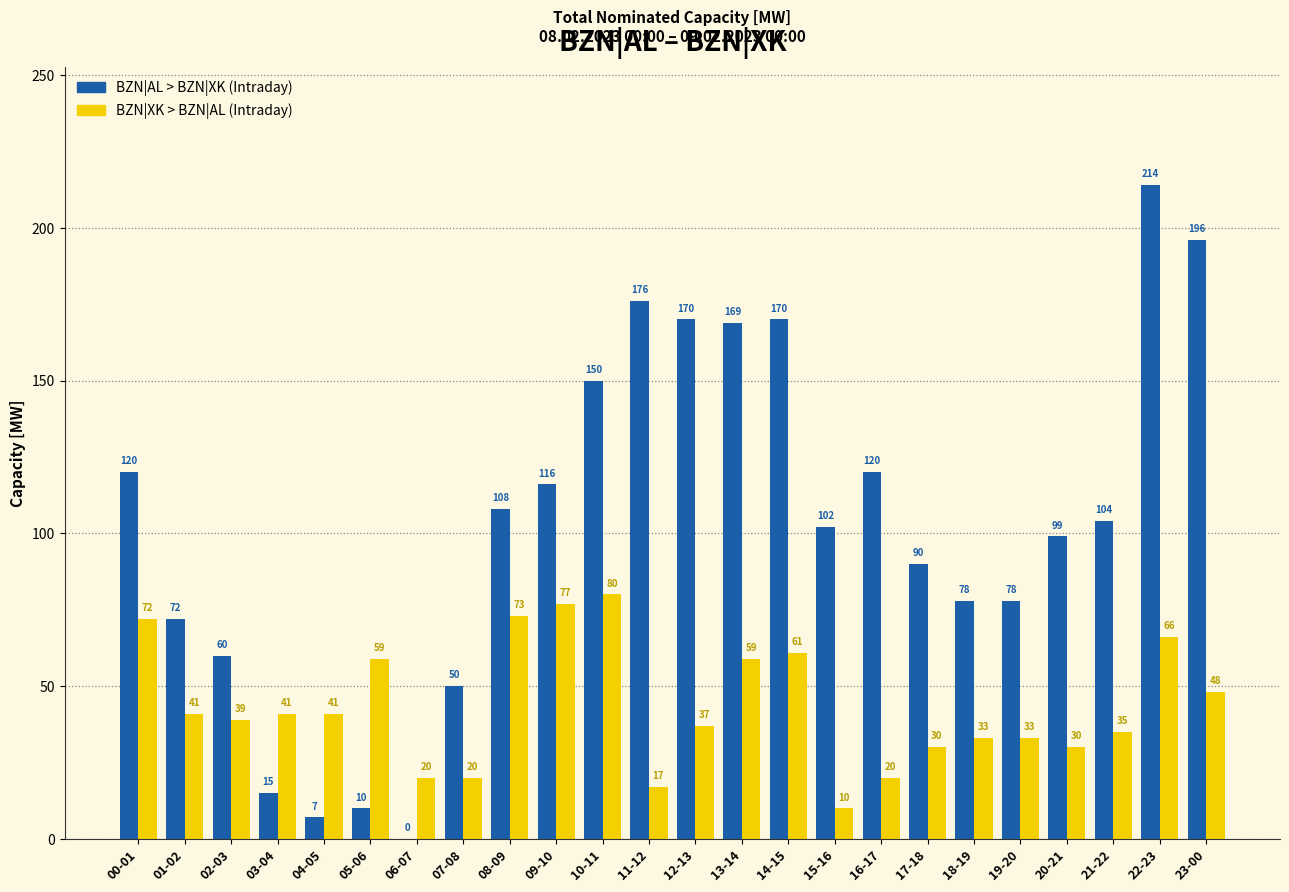

At which label does BZN|AL > BZN|XK (Intraday) first exceed 104?

00-01